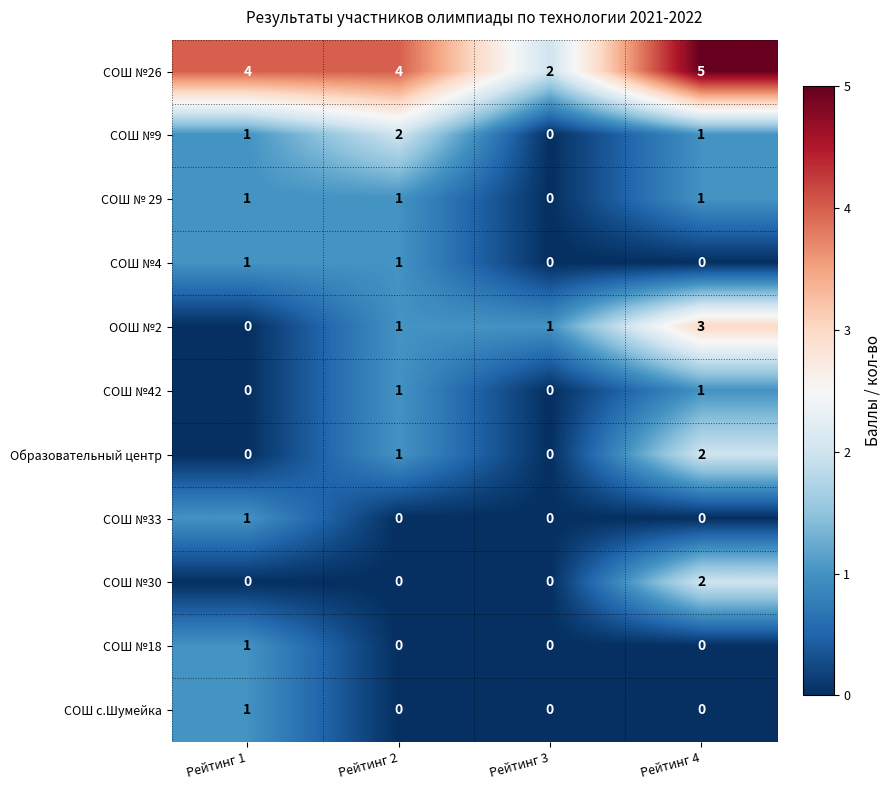

True or false: СОШ №9 has a value of 3 at Рейтинг 2.

False